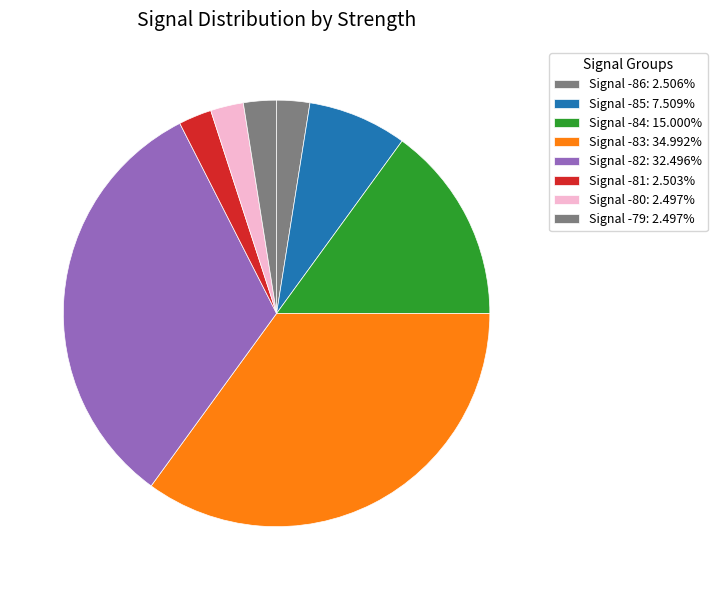

How many segments does this pie chart have?

8